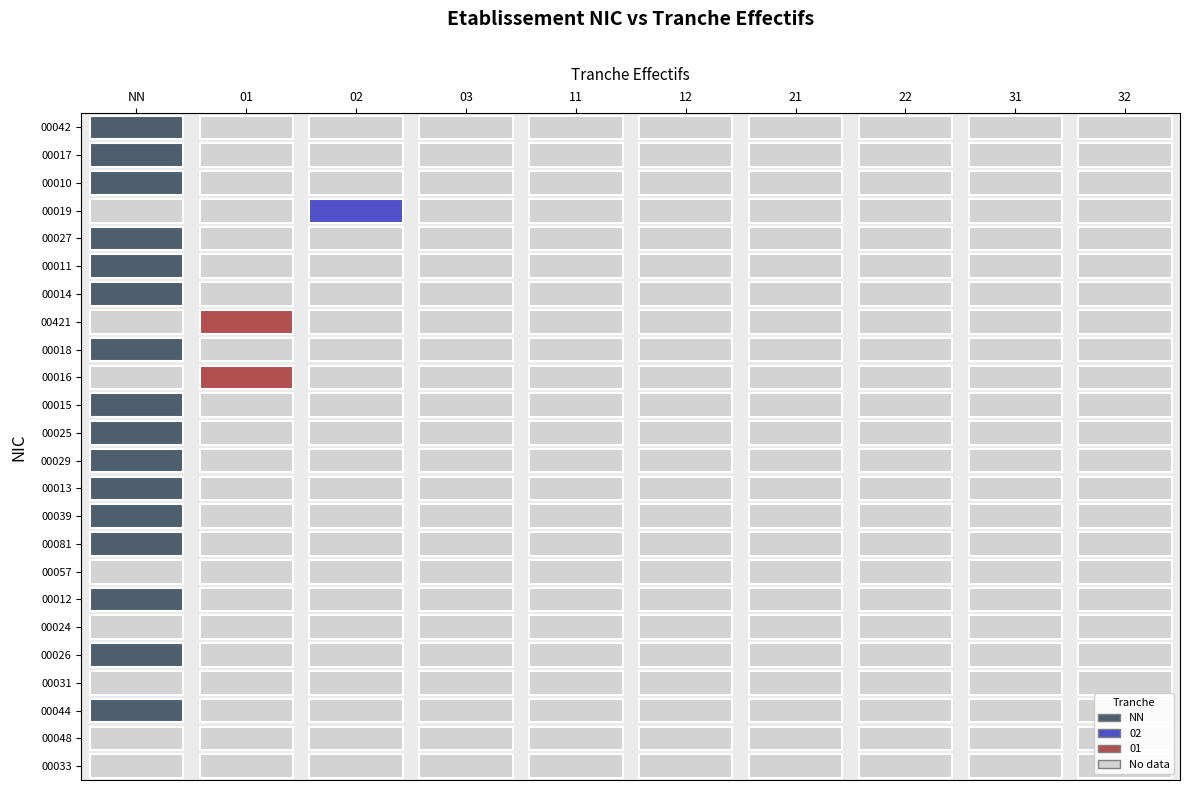

Which series changed the most between 12 and 22?

00042